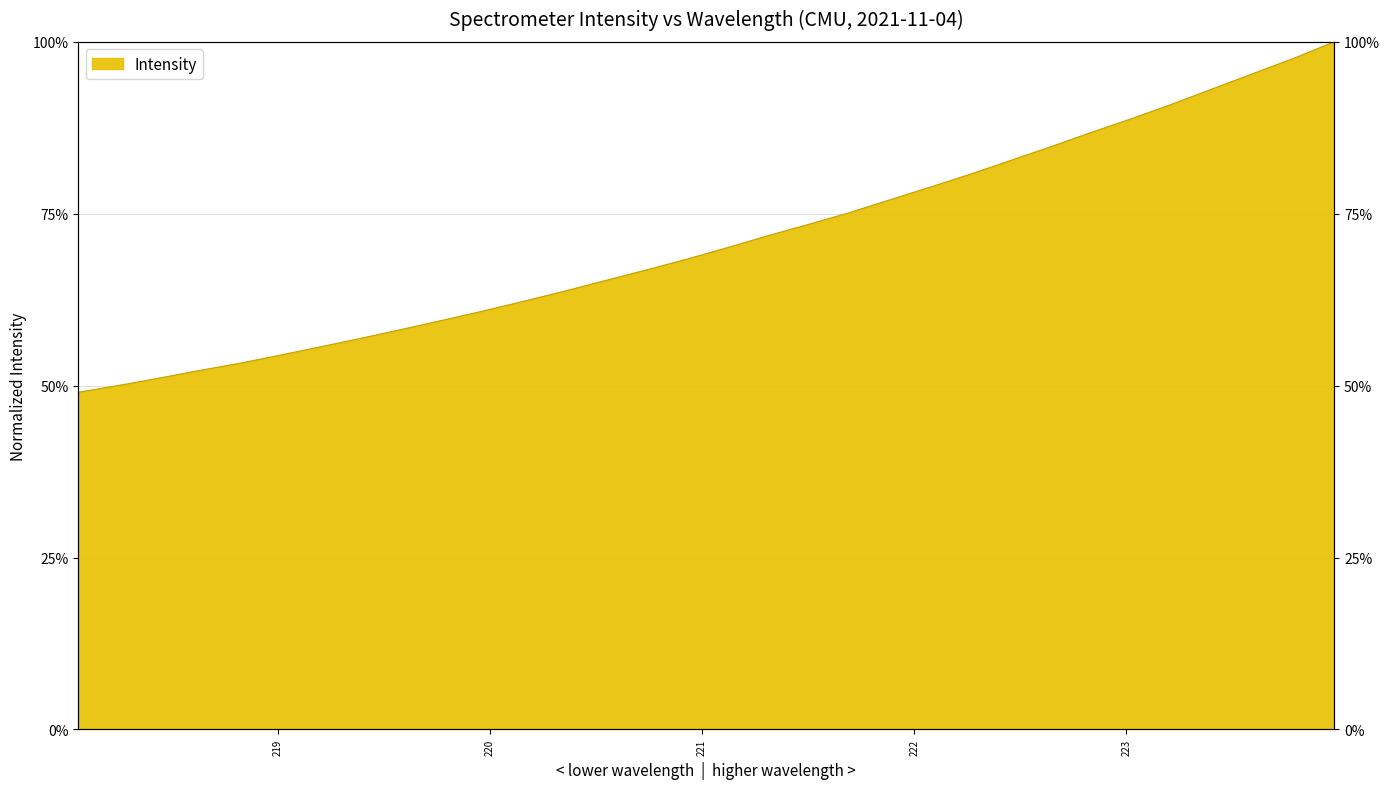

How many series are shown in this chart?

1